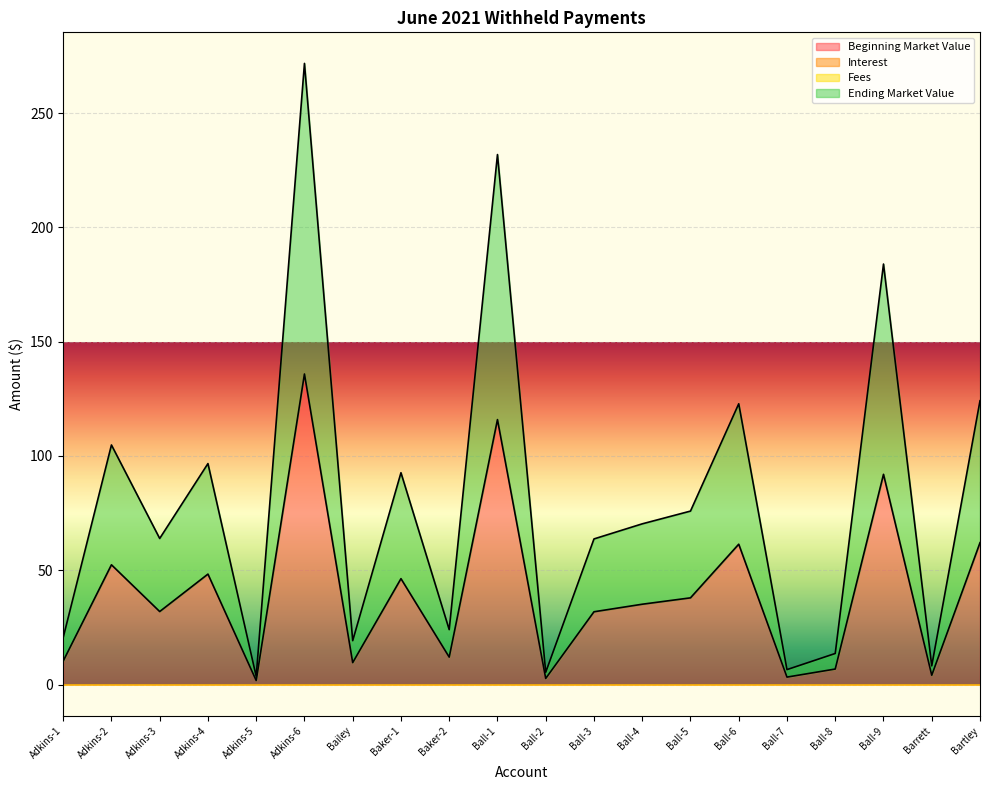

Rank the categories by Ending Market Value value from lowest to highest.

Adkins-5, Ball-2, Ball-7, Barrett, Ball-8, Bailey, Adkins-1, Baker-2, Ball-3, Adkins-3, Ball-4, Ball-5, Baker-1, Adkins-4, Adkins-2, Ball-6, Bartley, Ball-9, Ball-1, Adkins-6